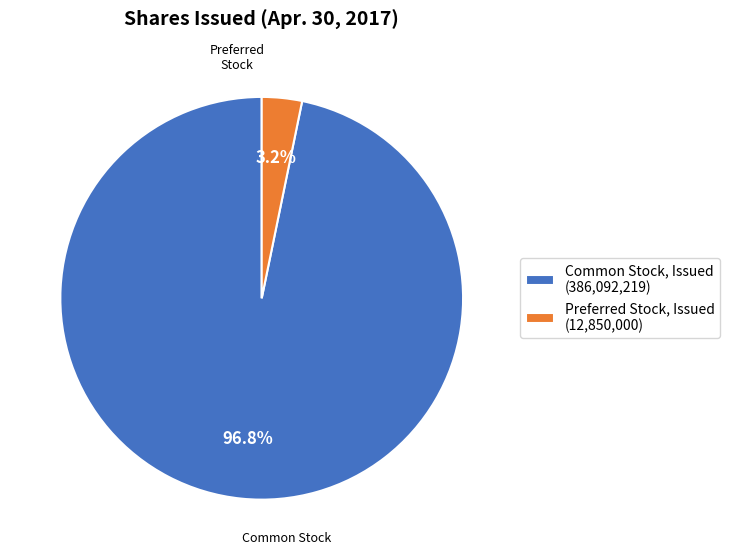

Between Common Stock, Issued (386,092,219) and Preferred Stock, Issued (12,850,000), which is larger?

Common Stock, Issued (386,092,219)